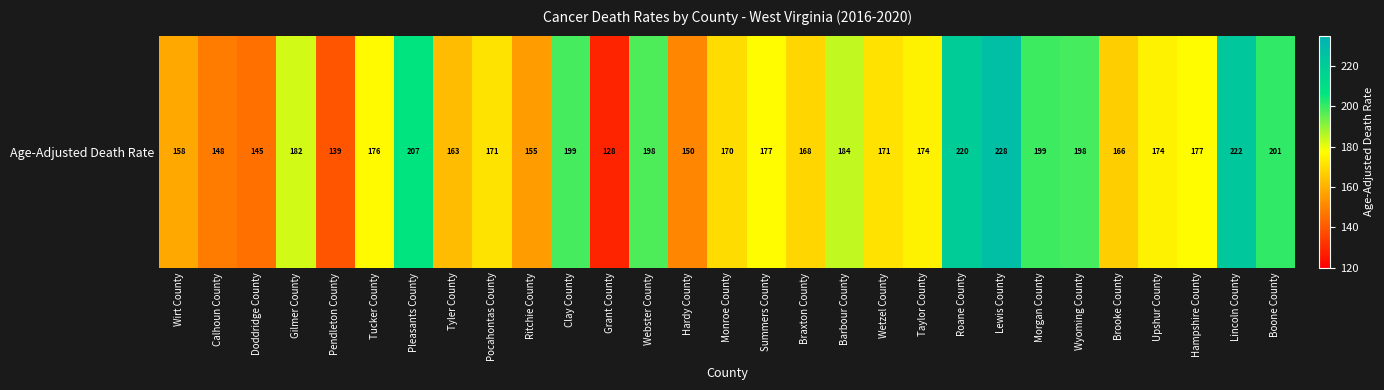

What is the average value?

177.6